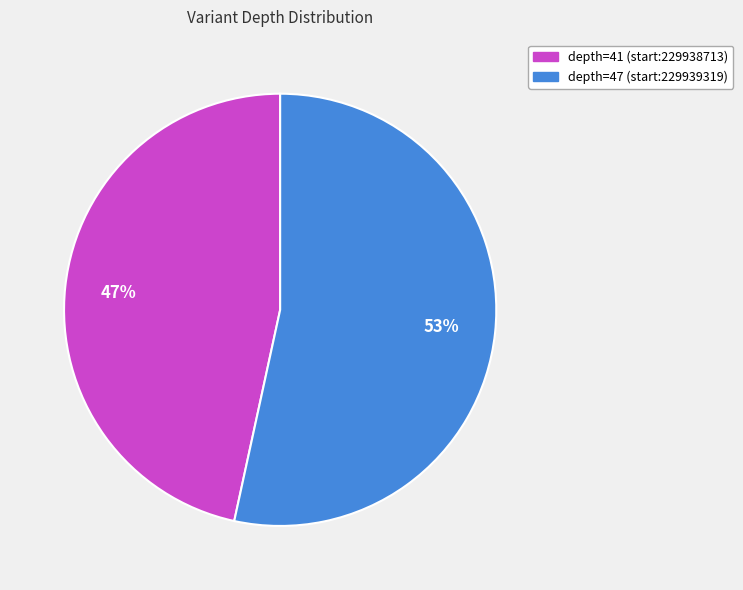

Combined, do depth=41 (start:229938713) and depth=47 (start:229939319) account for over 50%?

Yes